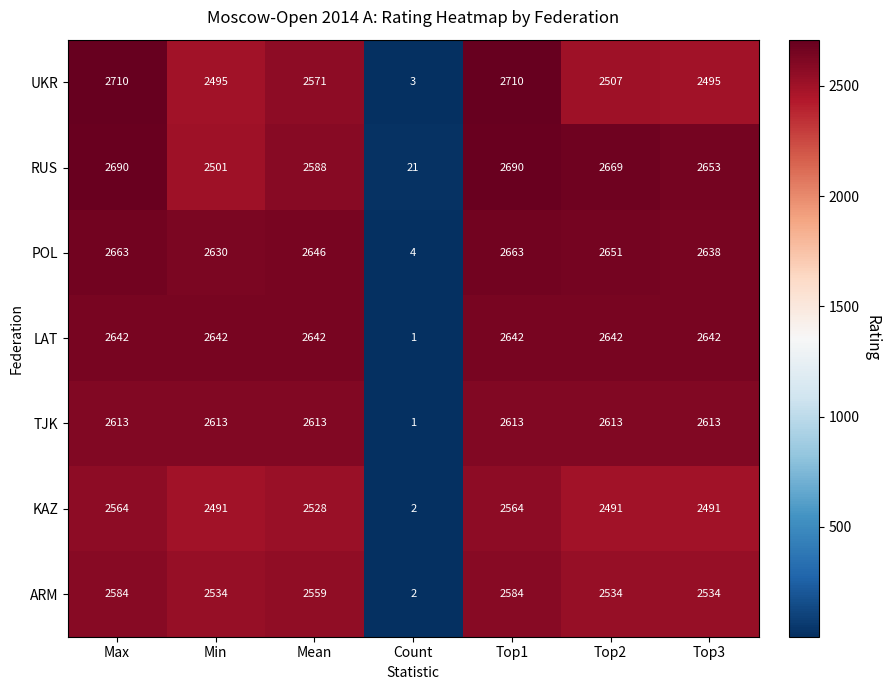

What is the total value across all series at Top2?

18107